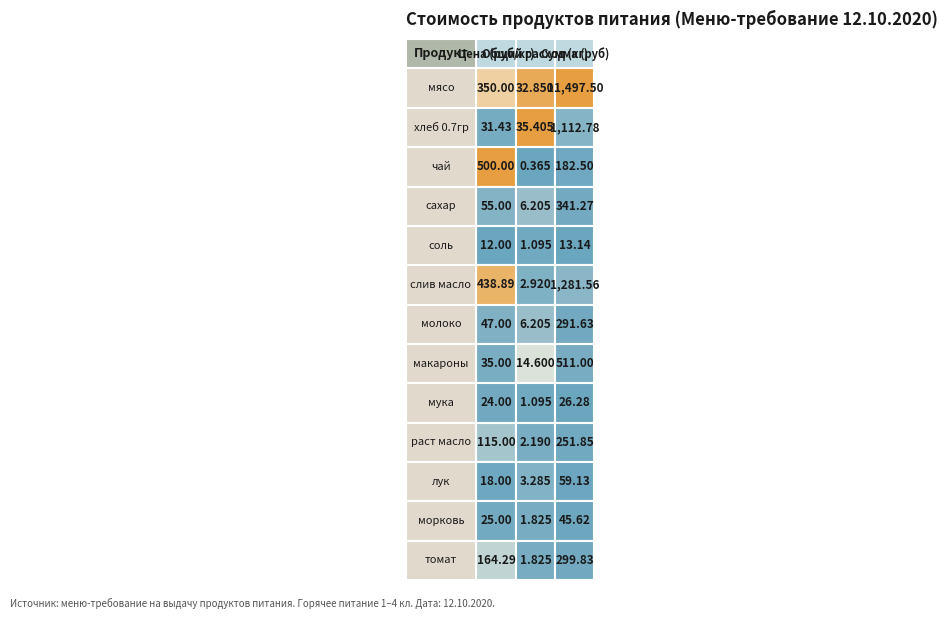

Which series has the largest range (max minus min)?

мясо